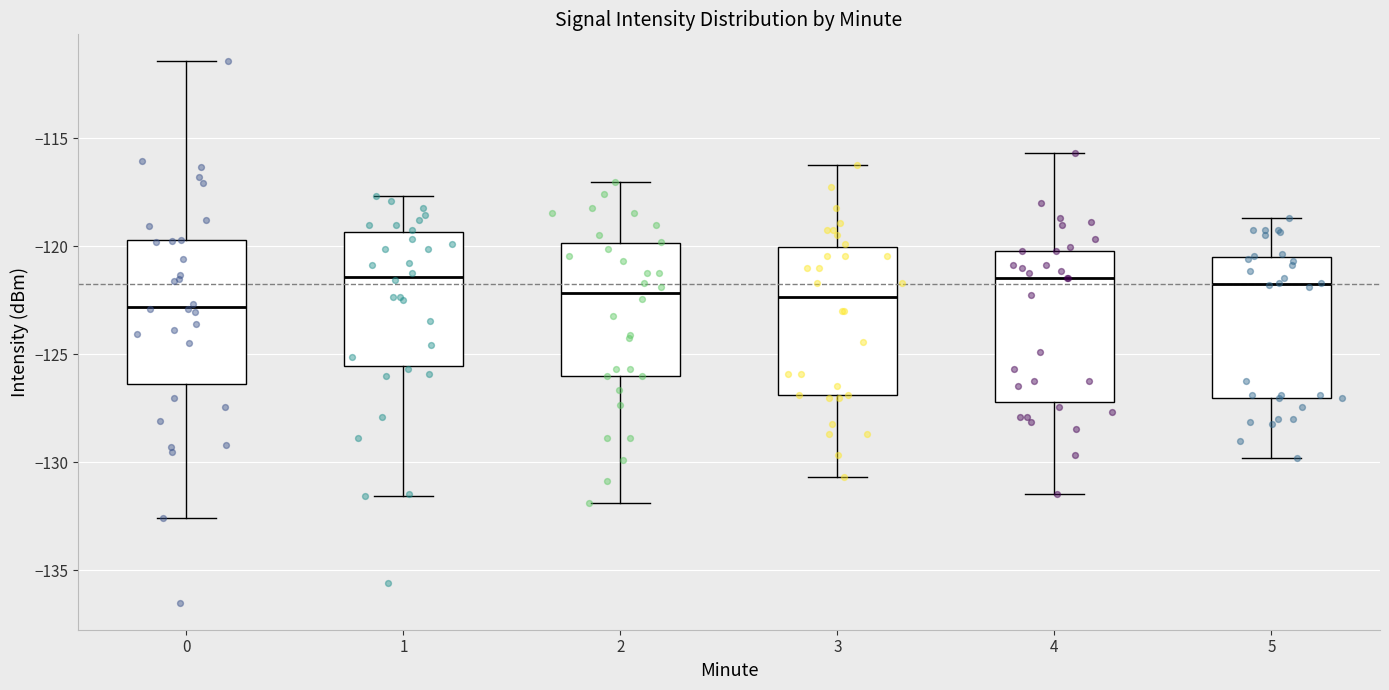

Reading left to right, transcribe this box plot: for each box, give where its median line is, the range the box spans, and where its two whiskers end, as read against the y-axis. The values are not printed on the chart, so give them approximately, as read against the axis.

0: median -123.0, box -126.5 to -119.5, whiskers -132.5 to -111.5
1: median -121.5, box -125.5 to -119.5, whiskers -131.5 to -117.5
2: median -122.0, box -126.0 to -120.0, whiskers -132.0 to -117.0
3: median -122.5, box -127.0 to -120.0, whiskers -130.5 to -116.0
4: median -121.5, box -127.0 to -120.0, whiskers -131.5 to -115.5
5: median -121.5, box -127.0 to -120.5, whiskers -130.0 to -118.5